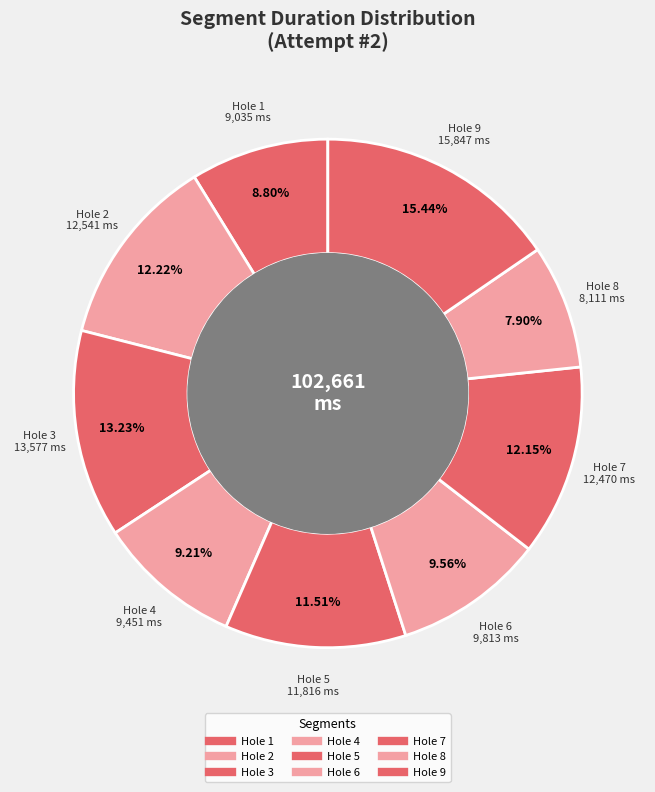

Is it true that Hole 4 is 19% of the pie?

False